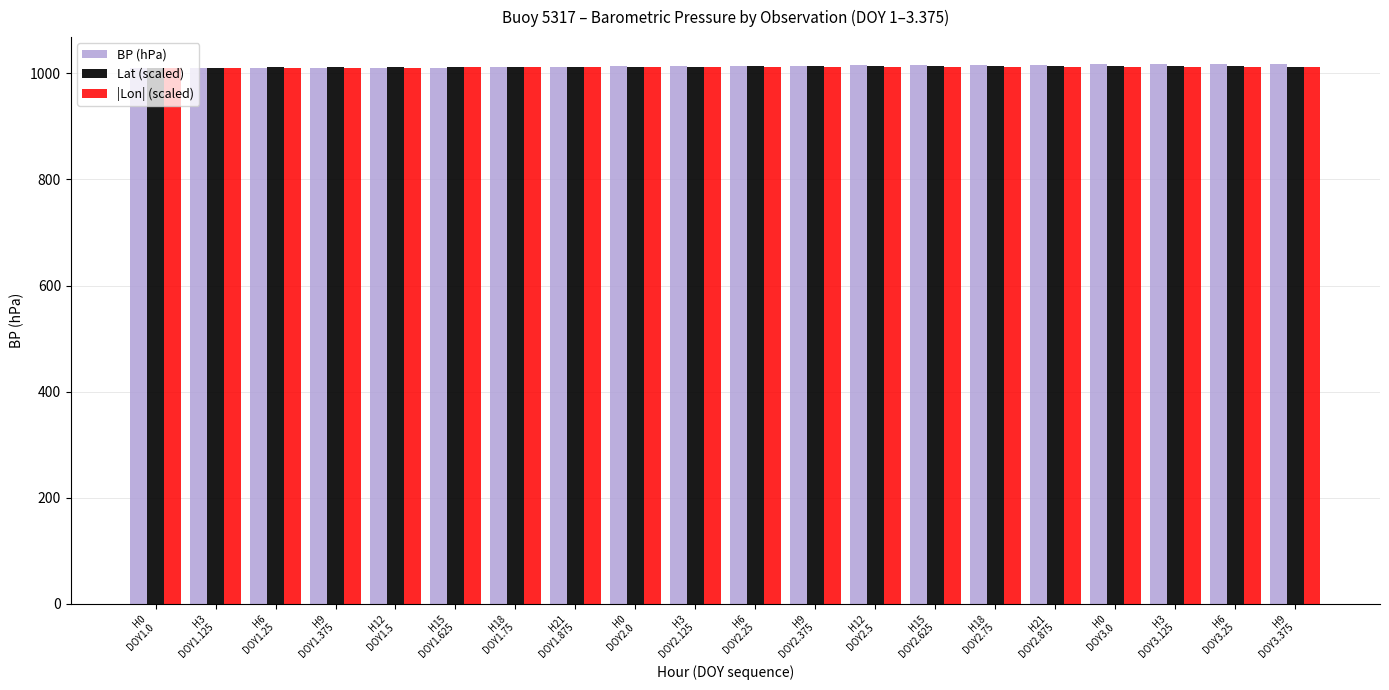

The BP (hPa) series shows 1012.9 at H0
DOY2.0. True or false?

True